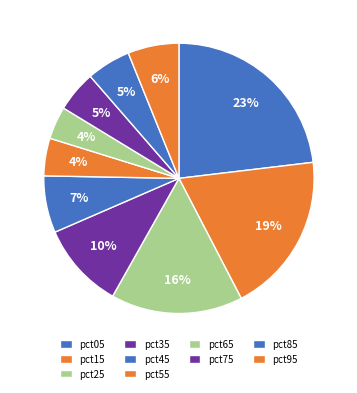

Is it true that pct05 is 17% of the pie?

False